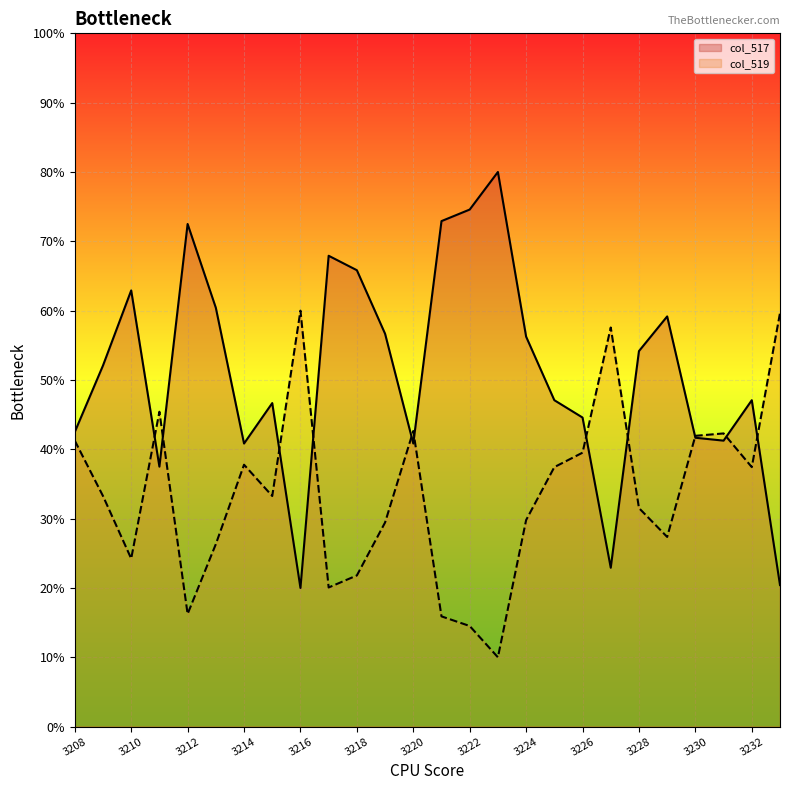

Which series ends up on top after the final intersection of col_519 and col_517?

col_519